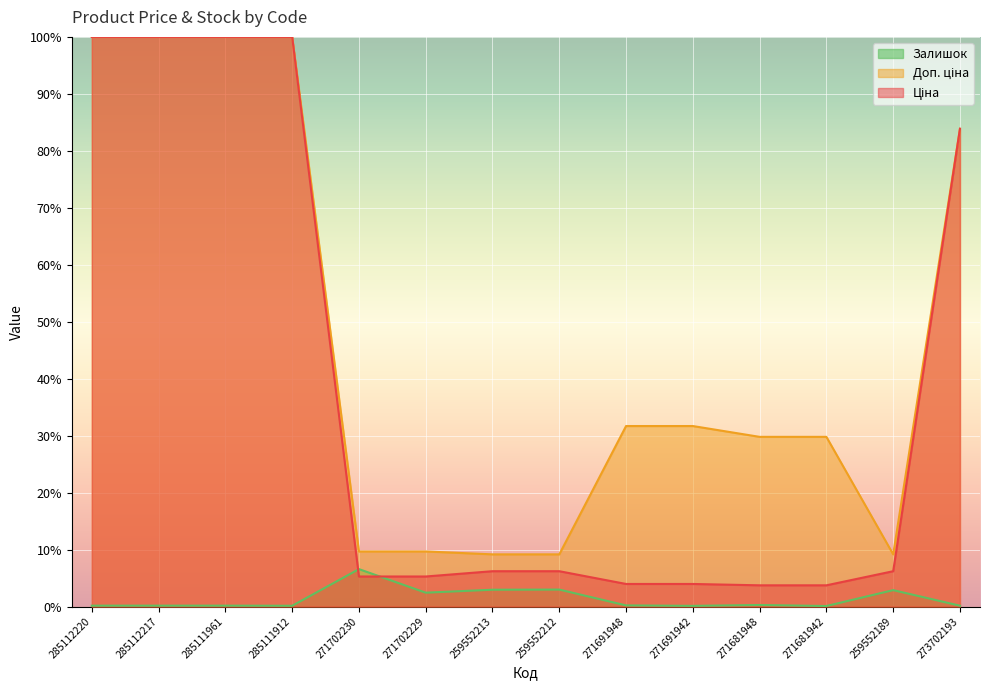

What is the difference between the maximum and minimum values in the Доп. ціна series?

90.8